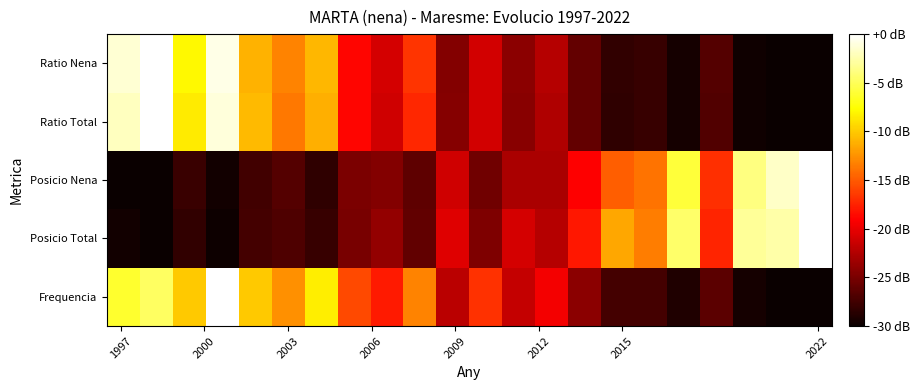

How many distinct data groups are displayed?

5